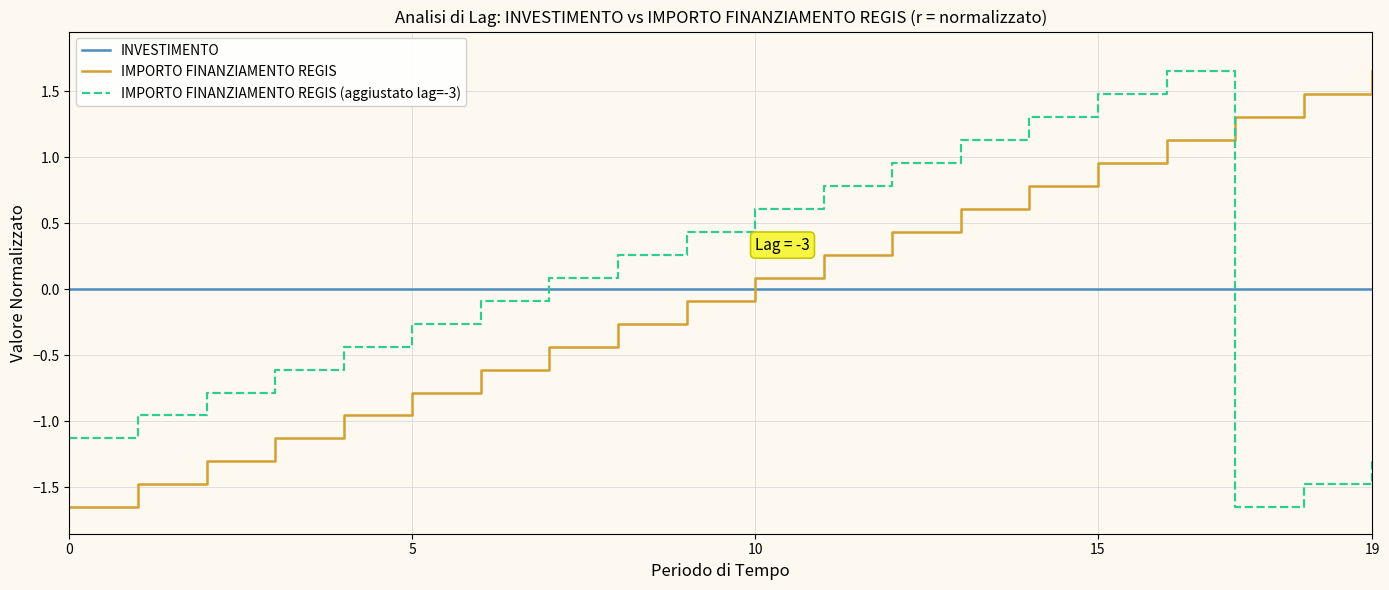

What are all the series names shown in the legend?

INVESTIMENTO, IMPORTO FINANZIAMENTO REGIS, IMPORTO FINANZIAMENTO REGIS (aggiustato lag=-3)